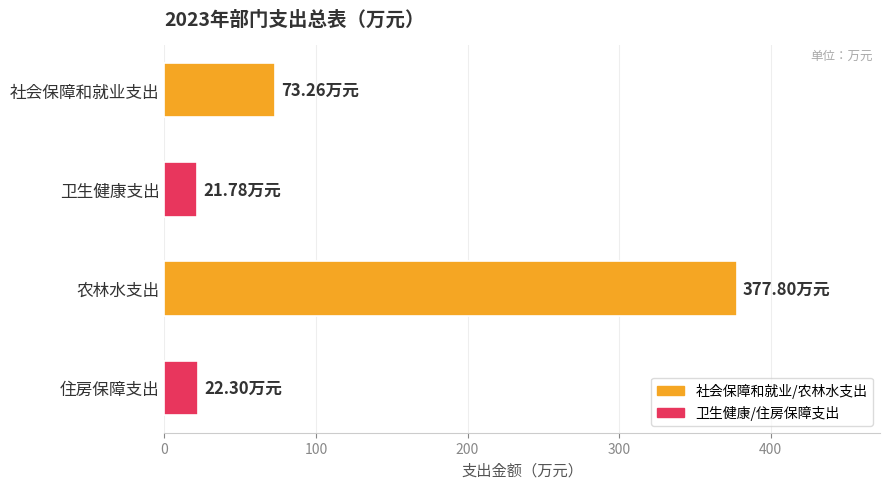

What is the difference between the second highest and minimum values?

51.5